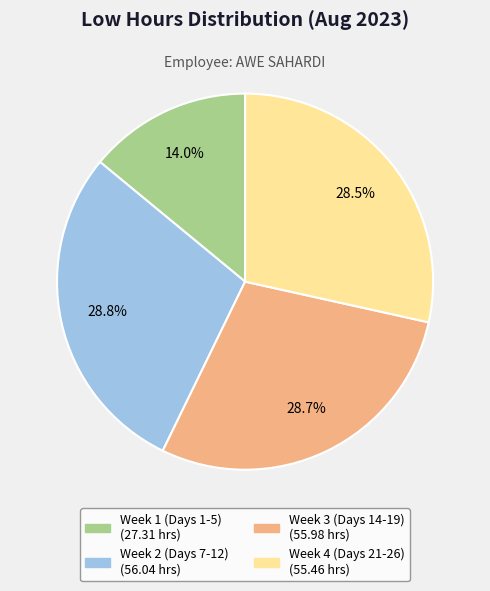

Is there any slice that represents more than half of the pie?

No